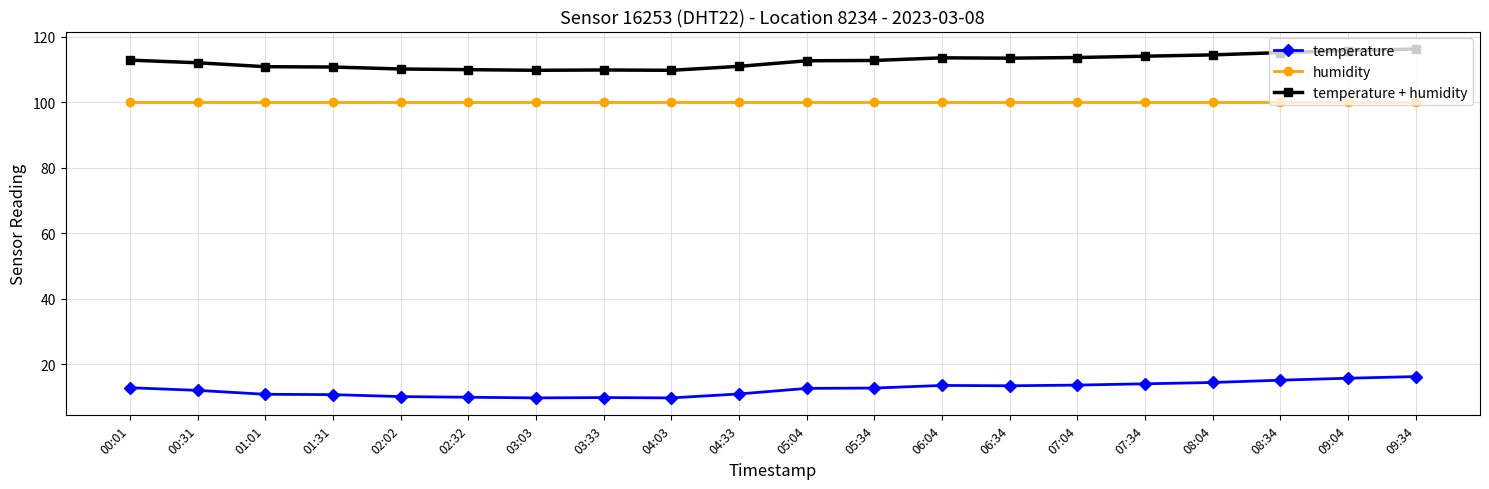

What is the value of the temperature point at the 17th from the left?

14.5